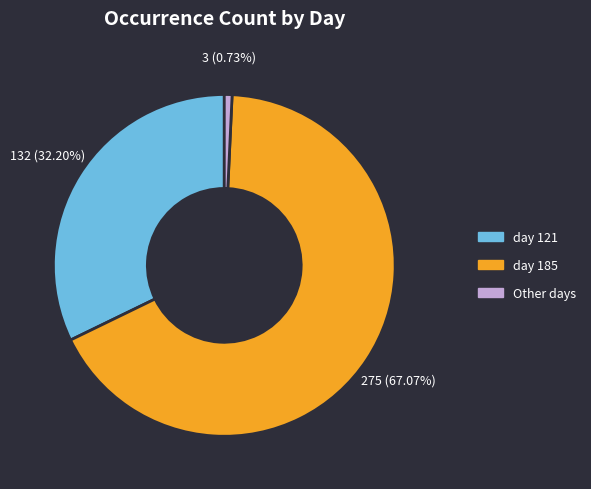

Count the number of slices in the pie.

3